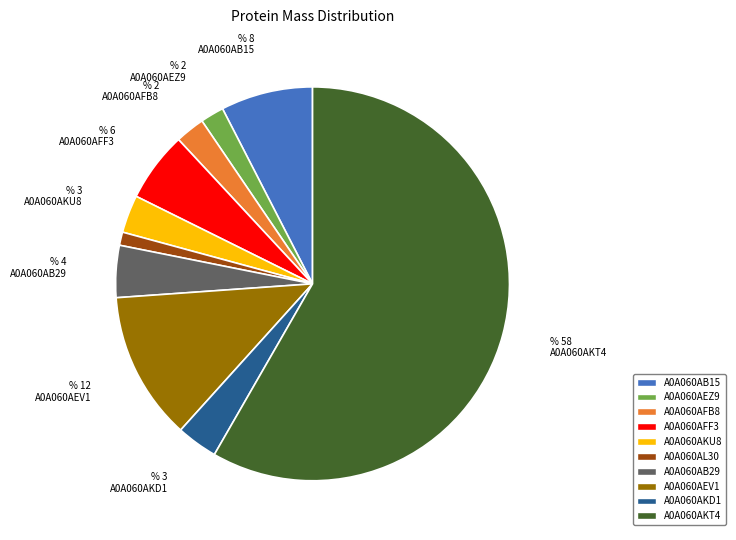

What is the smallest slice in the pie chart?

A0A060AL30